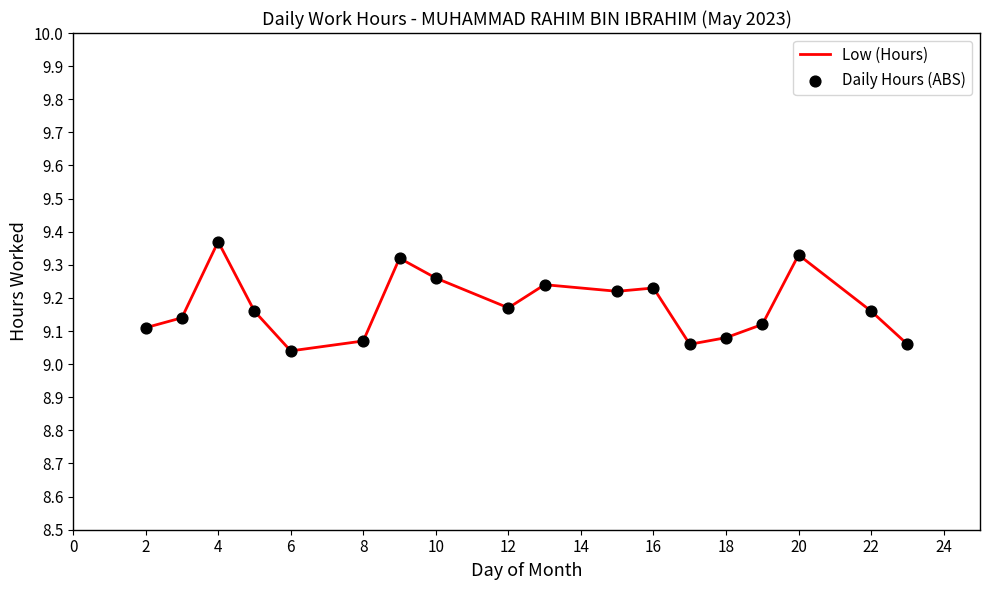

What is the difference between the maximum and minimum values?

0.3